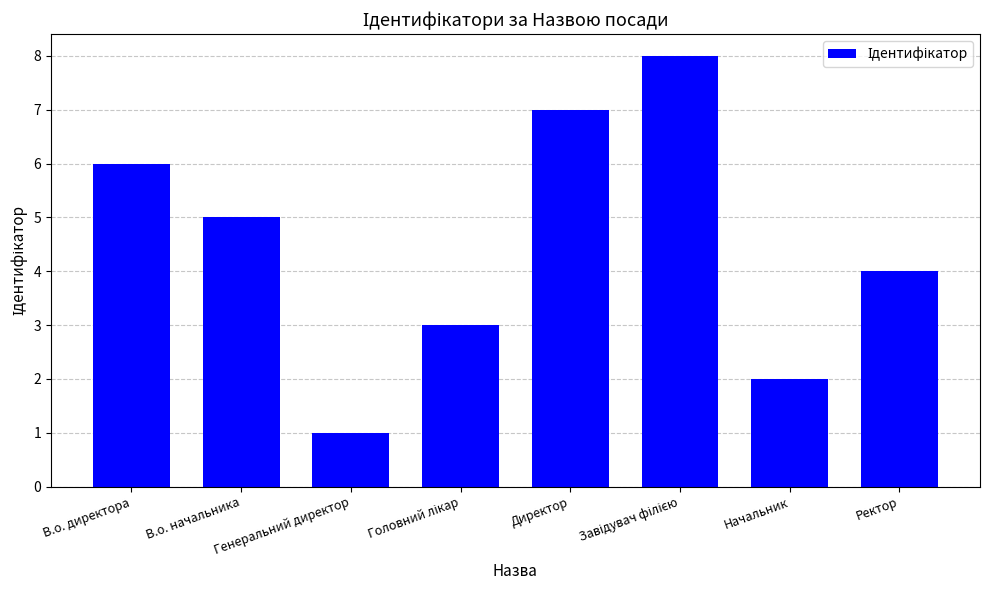

What is the label of the 7th bar from the left?

Начальник